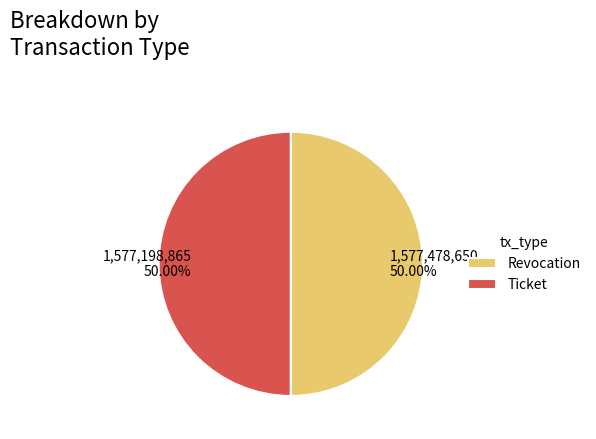

What percentage is NOT represented by Ticket?

50.0%